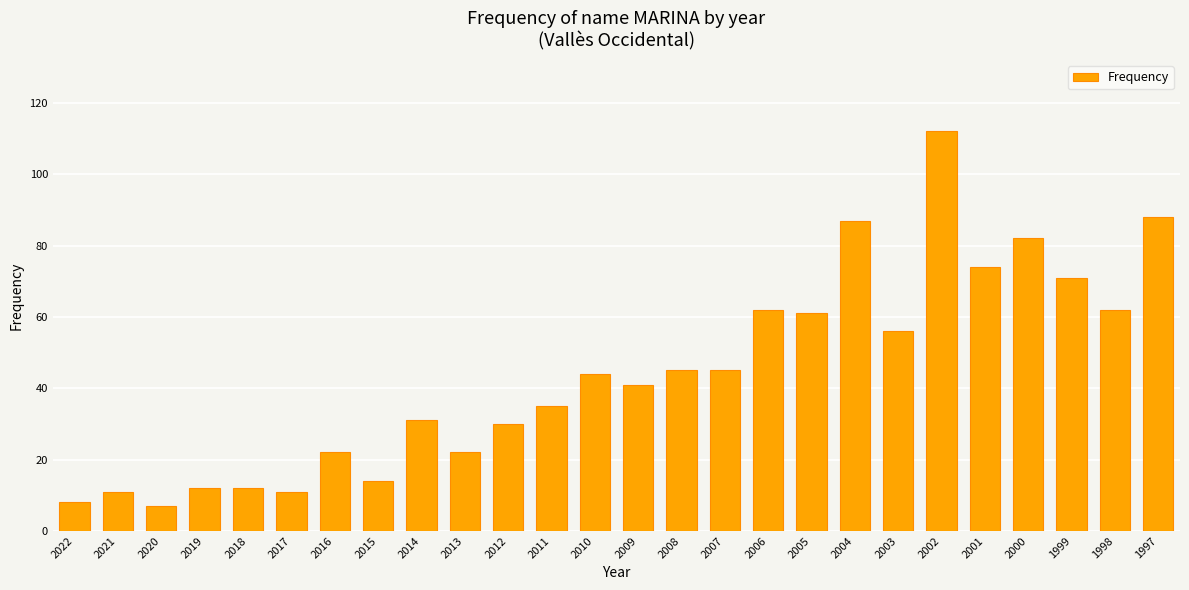

Is it true that the value at 2013 is 12?

False